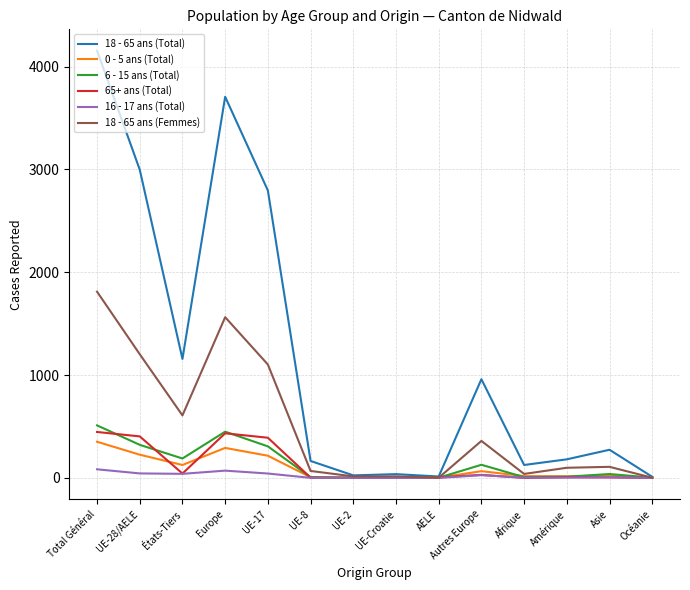

Which series has the largest total across all categories?

18 - 65 ans (Total)